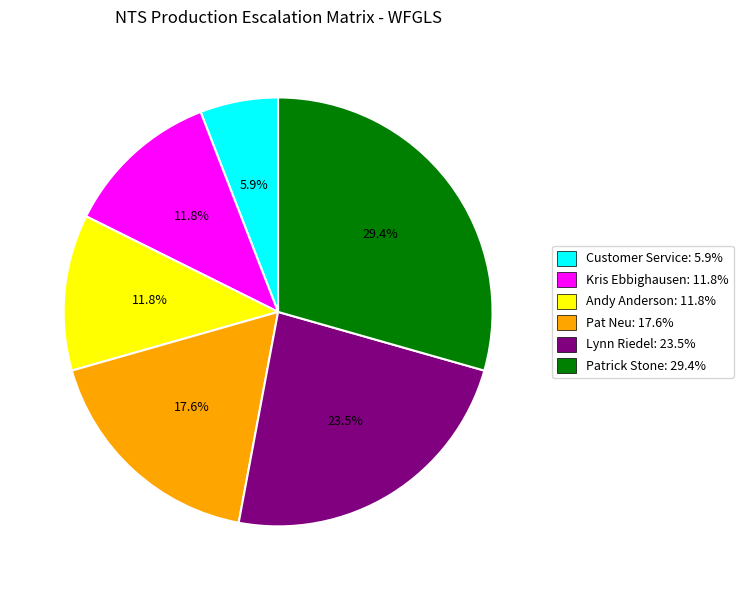

To the nearest percent, what percentage of the pie is Patrick Stone?

29%